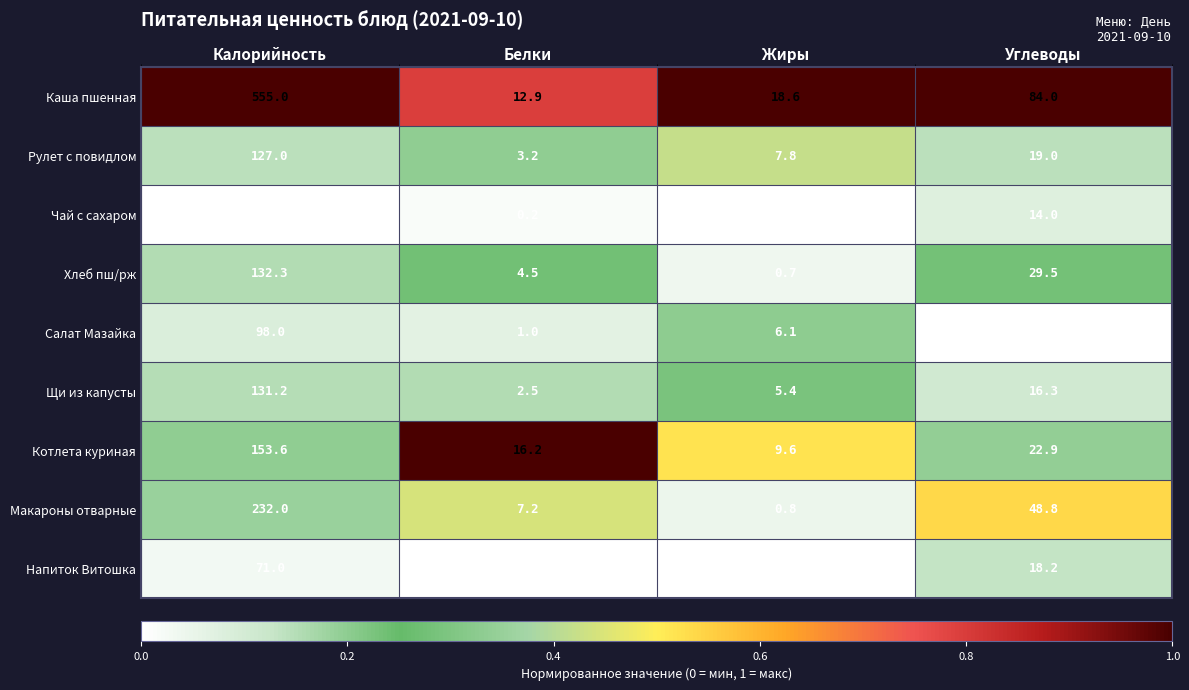

Which series has the largest total across all categories?

Каша пшенная